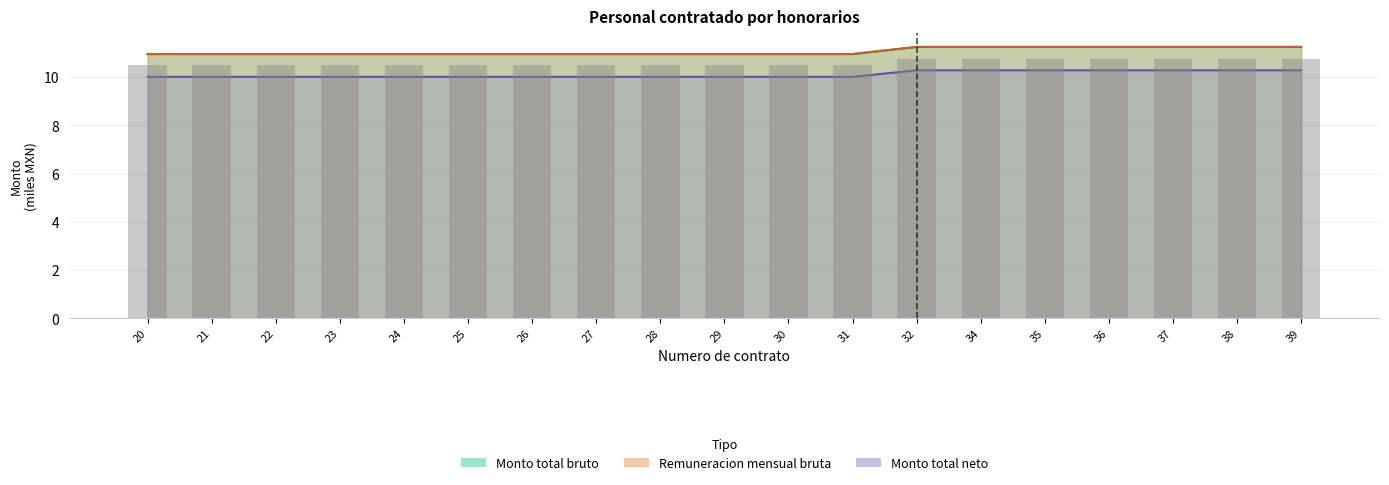

What is the sum of the Monto total neto values at 23 and 27?

21.0